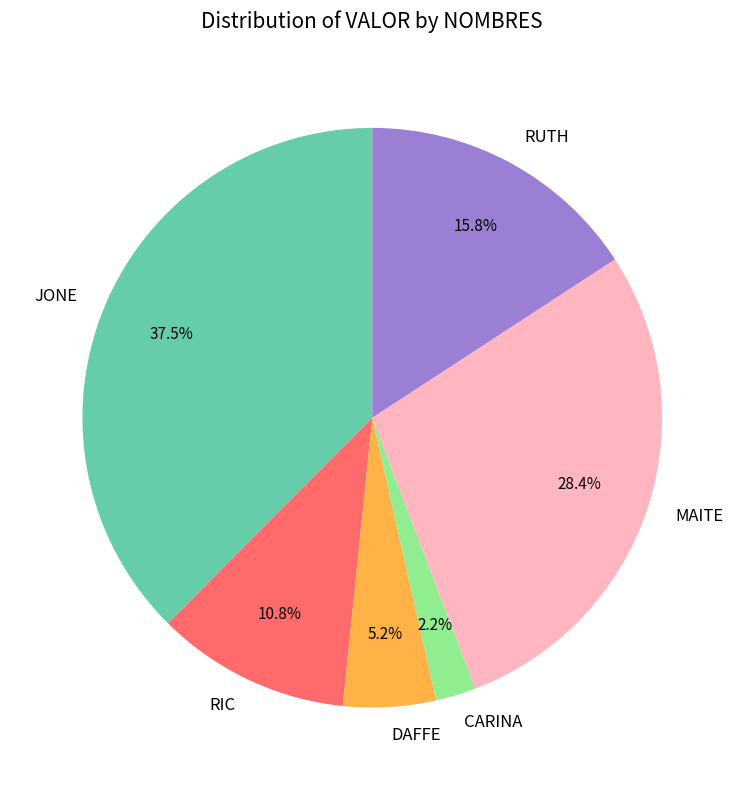

What is the total percentage of CARINA and RUTH?

18.0%